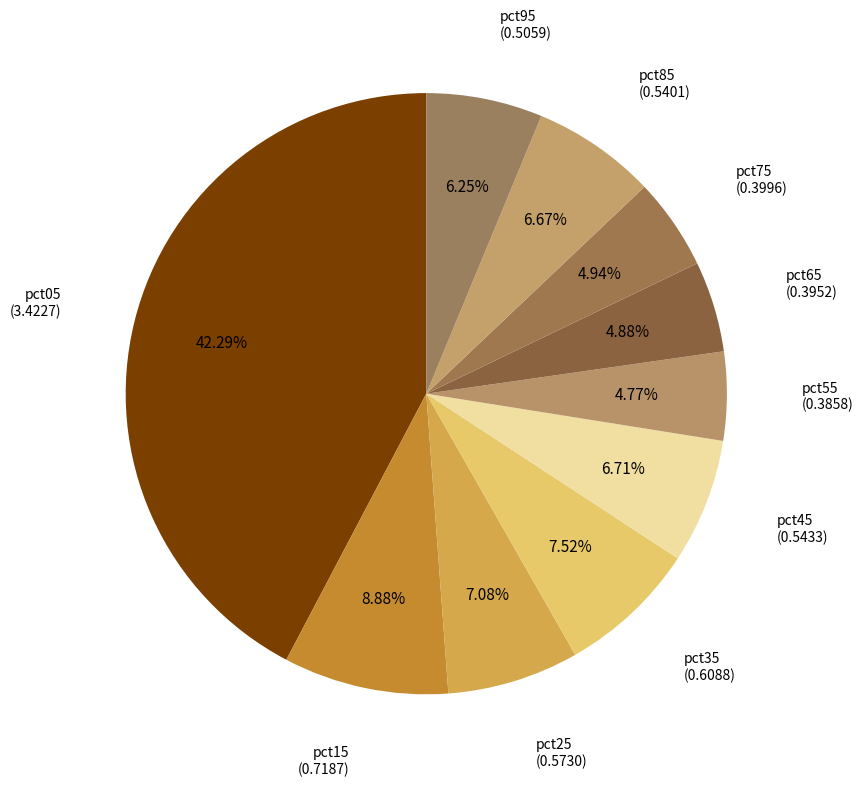

What is the smallest slice in the pie chart?

pct55